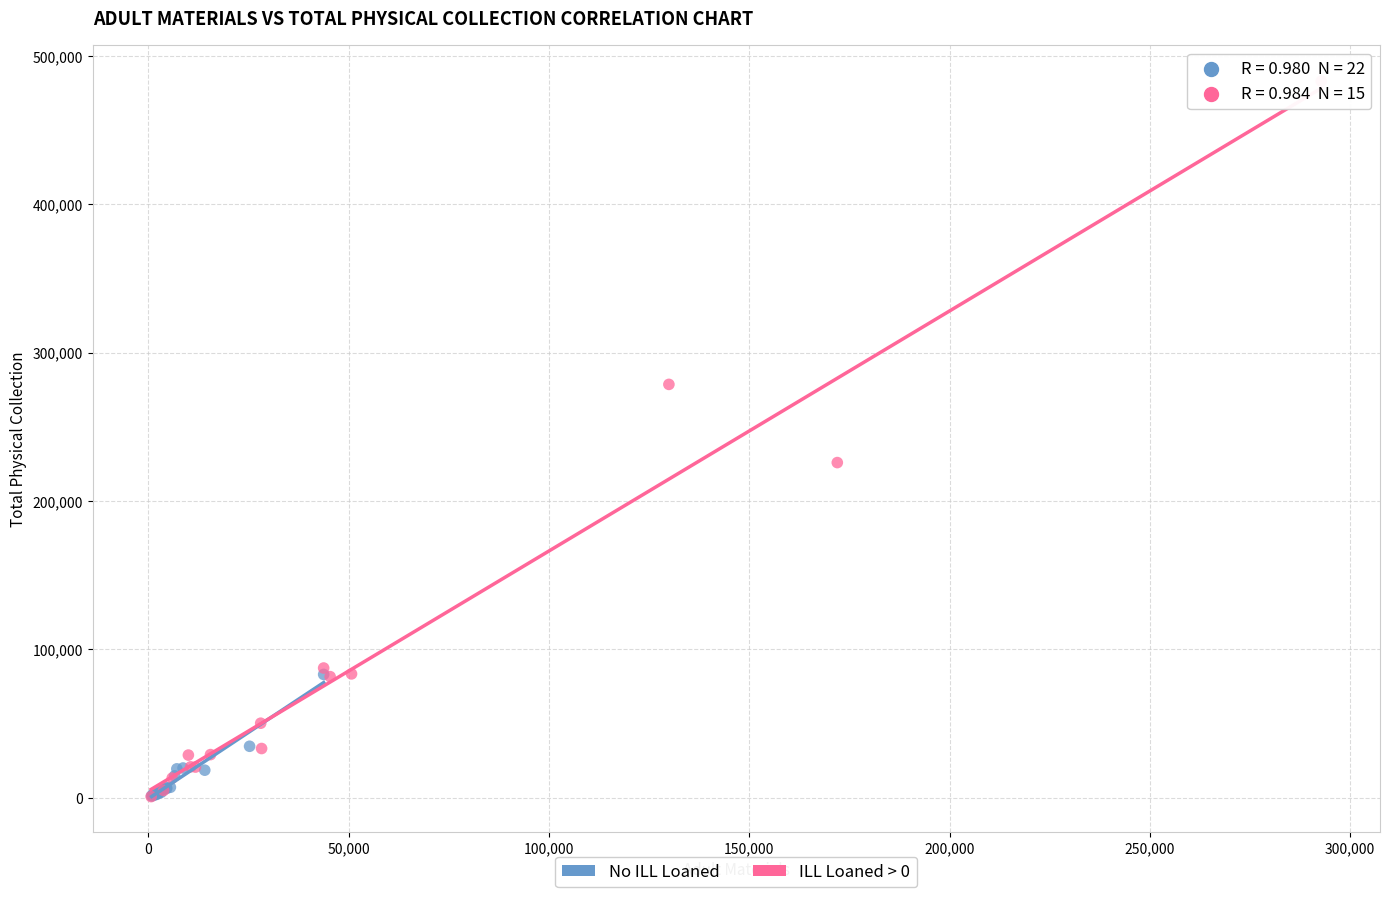

What are all the series names shown in the legend?

No ILL Loaned, ILL Loaned > 0